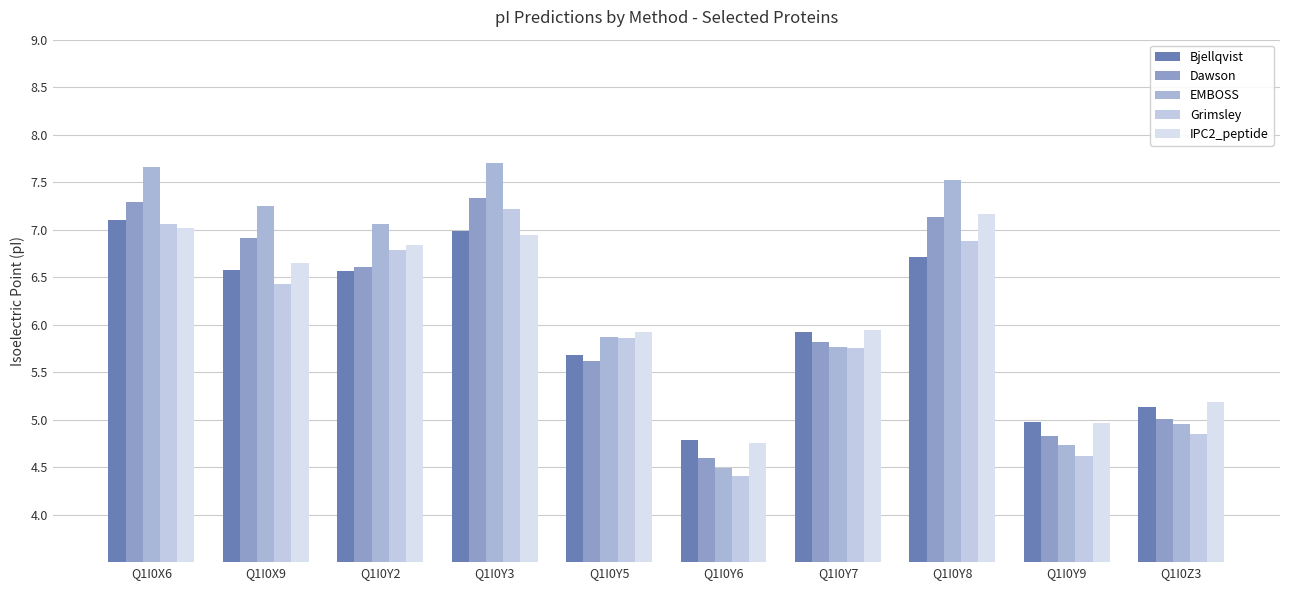

How many groups of bars are there?

10